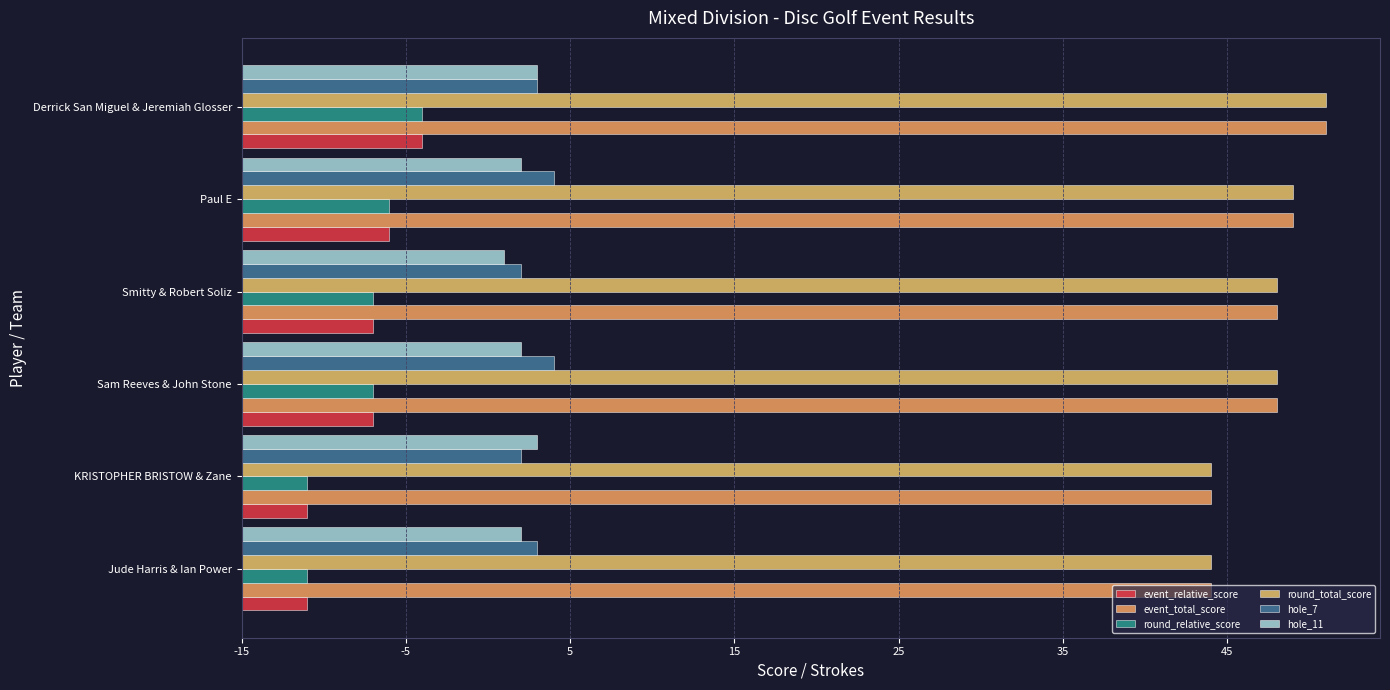

Count the number of data series in this chart.

6